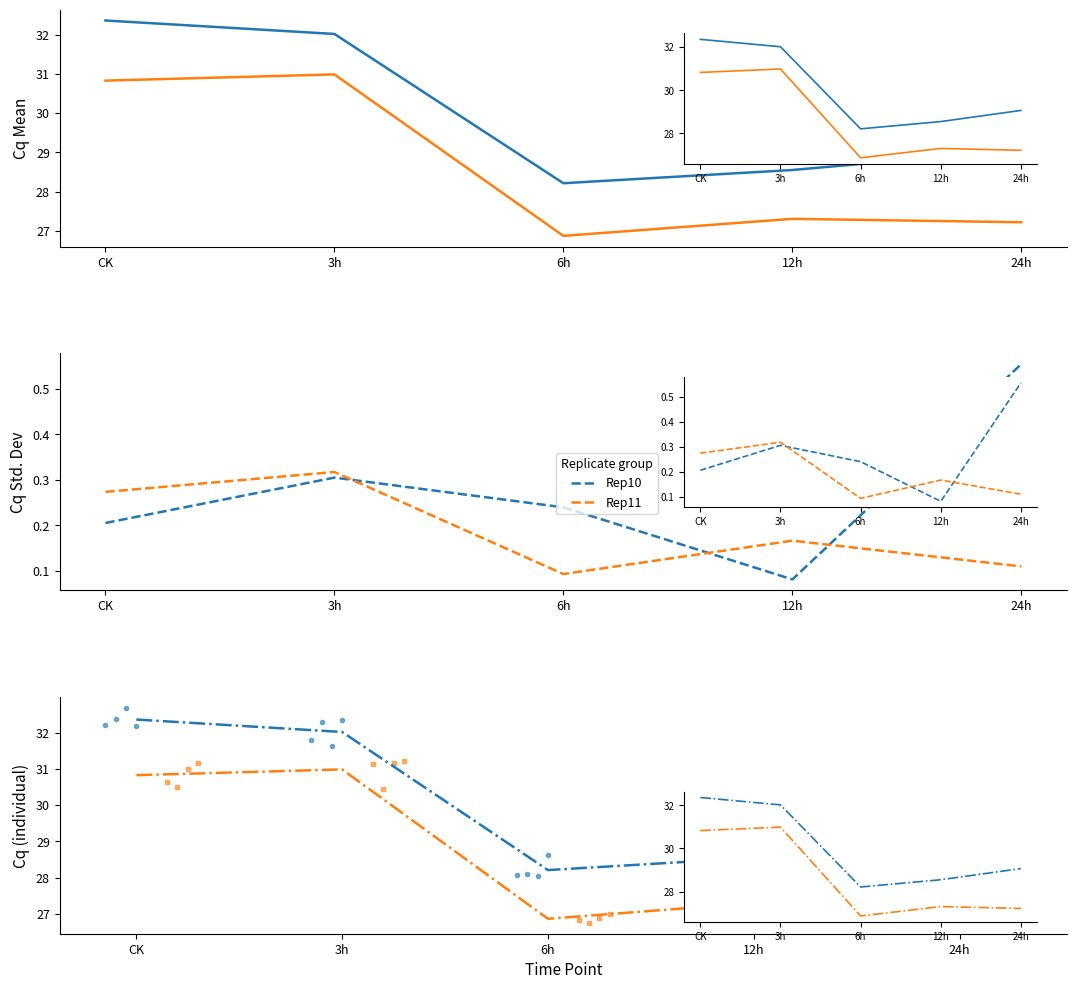

Reading left to right, list all the values displayed in this chart.

Rep10: CK=0.2	3h=0.3	6h=0.2	12h=0.1	24h=0.6
Rep11: CK=0.3	3h=0.3	6h=0.1	12h=0.2	24h=0.1
Rep10 mean: CK=32.4	3h=32.0	6h=28.2	12h=28.5	24h=29.1
Rep11 mean: CK=30.8	3h=31.0	6h=26.9	12h=27.3	24h=27.2